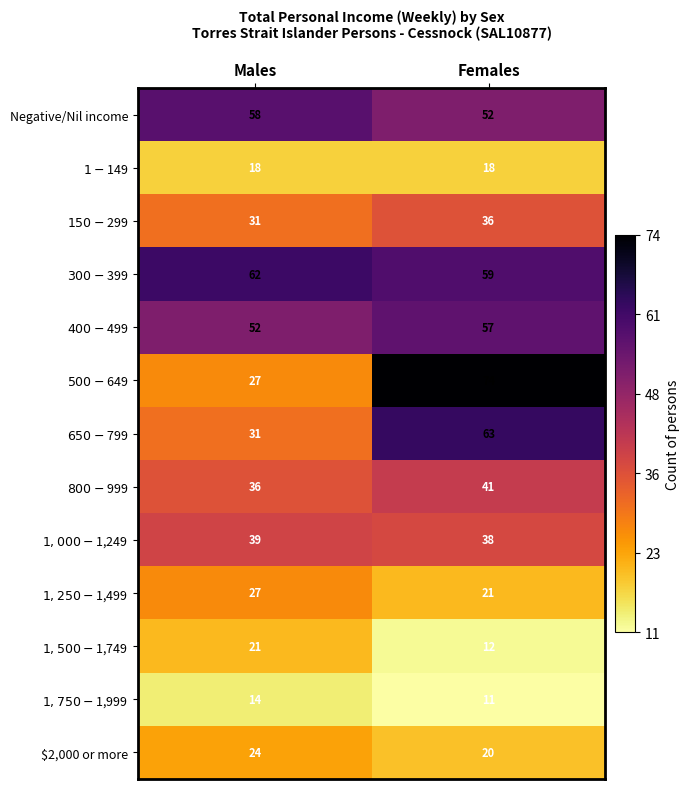

What is the sum of all Negative/Nil income values?

110